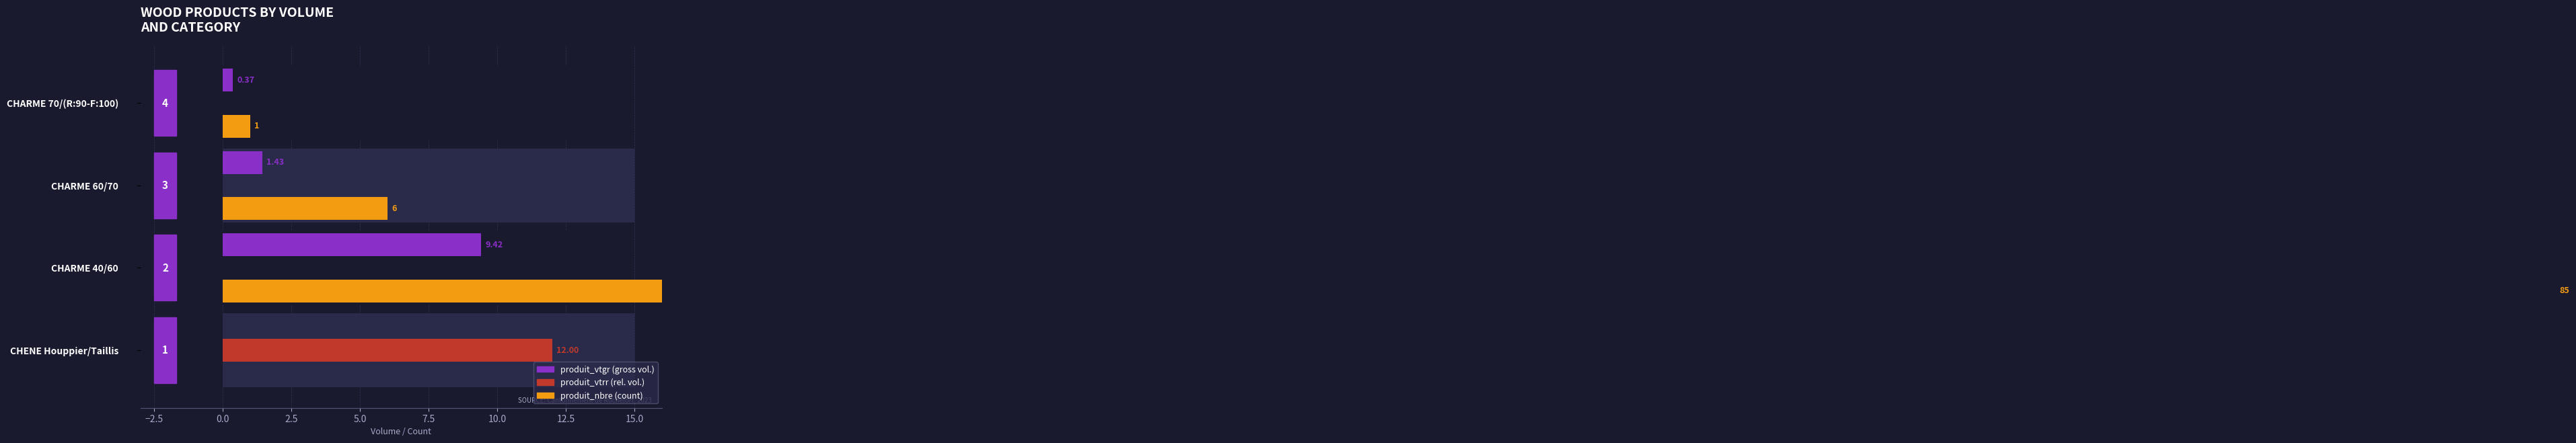

The produit_vtrr series shows 0.0 at CHARME 60/70. True or false?

True